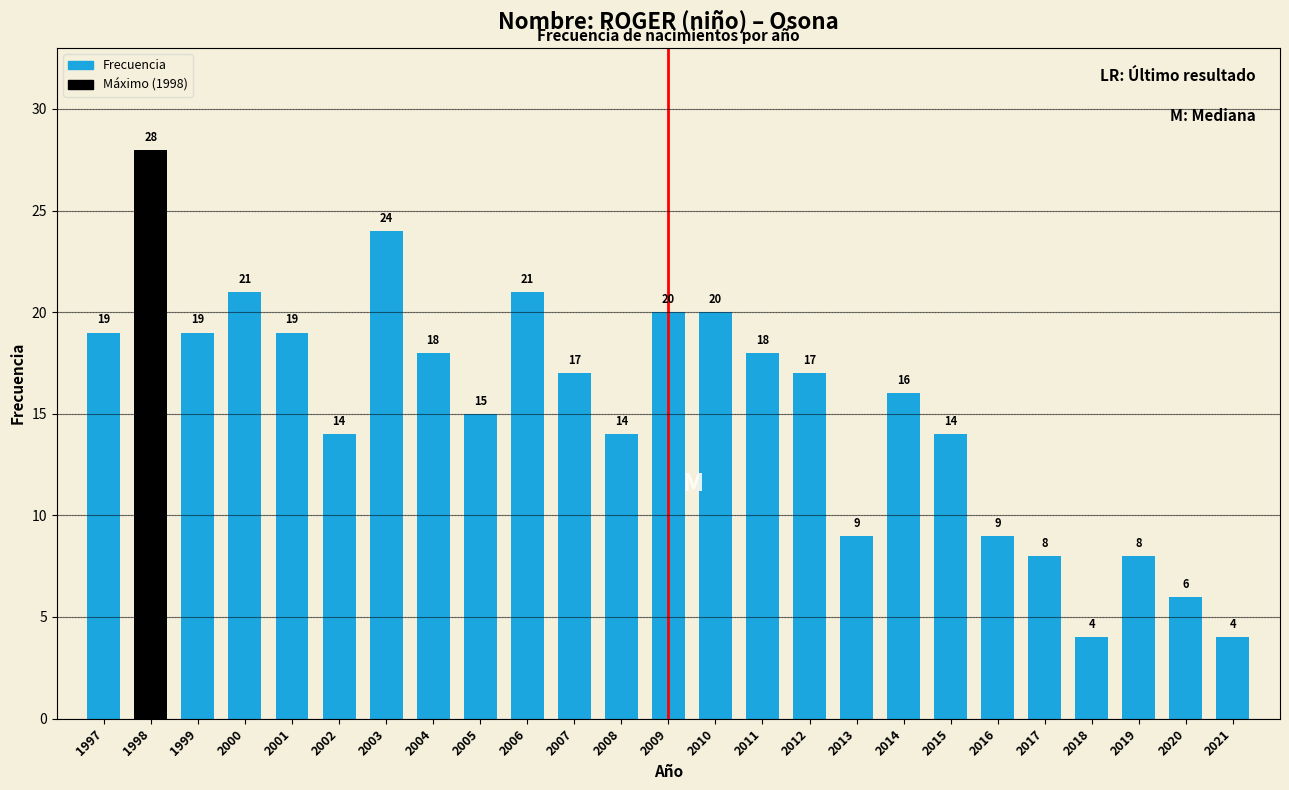

Reading left to right, what are all the values shown in this chart?

1997=19	1998=28	1999=19	2000=21	2001=19	2002=14	2003=24	2004=18	2005=15	2006=21	2007=17	2008=14	2009=20	2010=20	2011=18	2012=17	2013=9	2014=16	2015=14	2016=9	2017=8	2018=4	2019=8	2020=6	2021=4